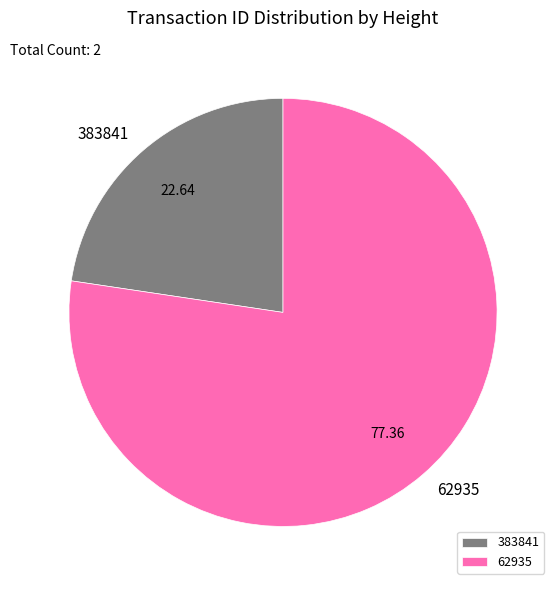

How many segments does this pie chart have?

2